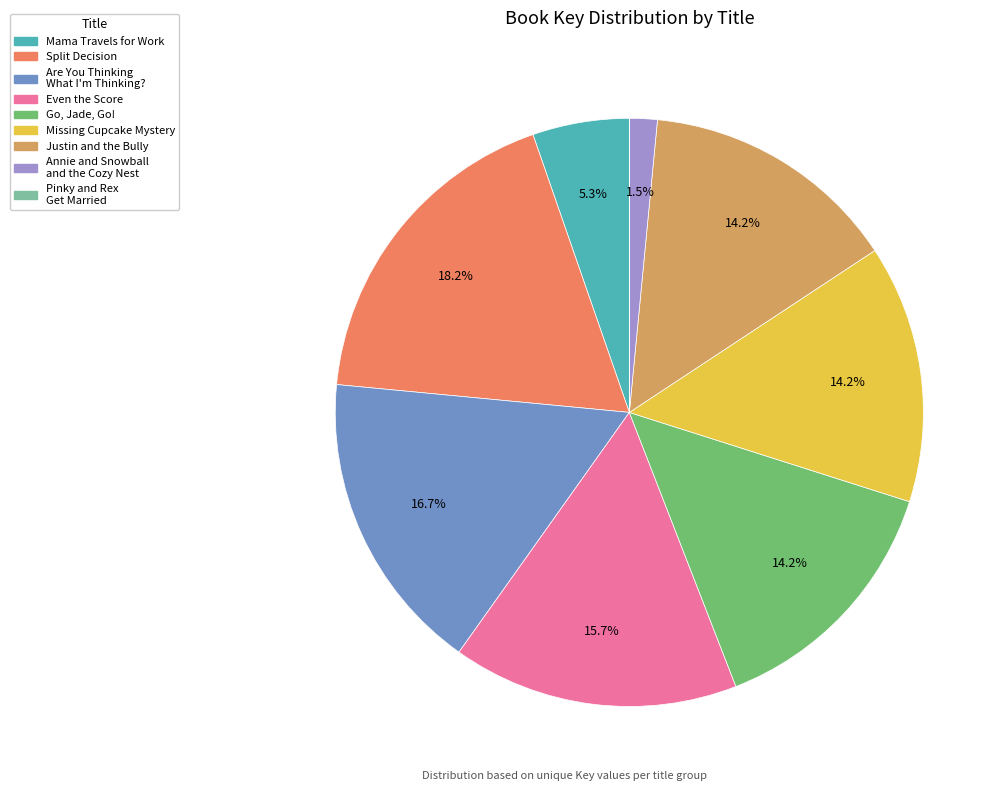

Is there a majority slice in this chart?

No